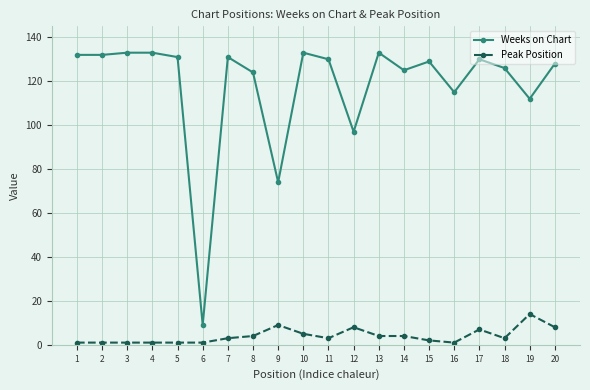

True or false: Peak Position and Weeks on Chart cross at least once.

False